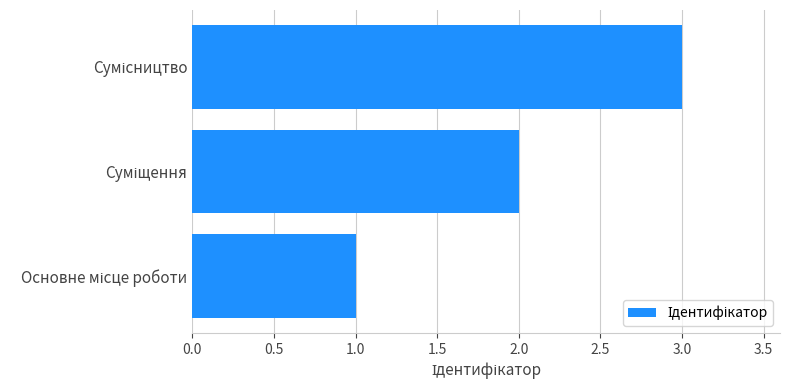

How many values are below 2?

1